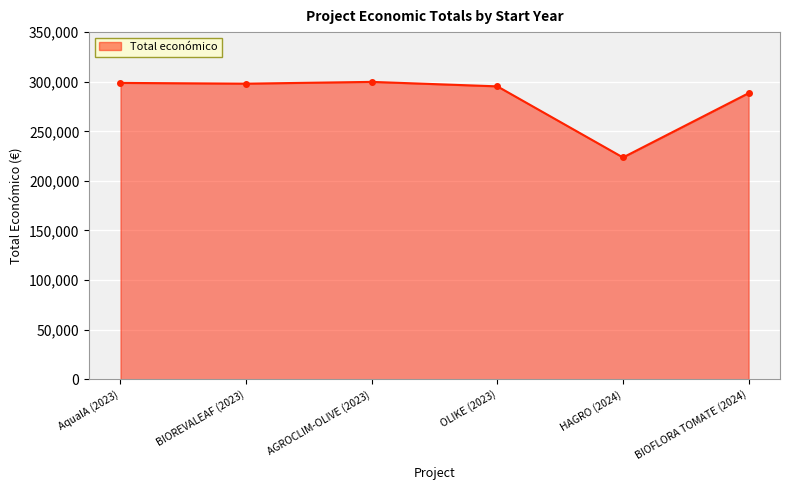

What is the value of the 2nd point from the left?

298027